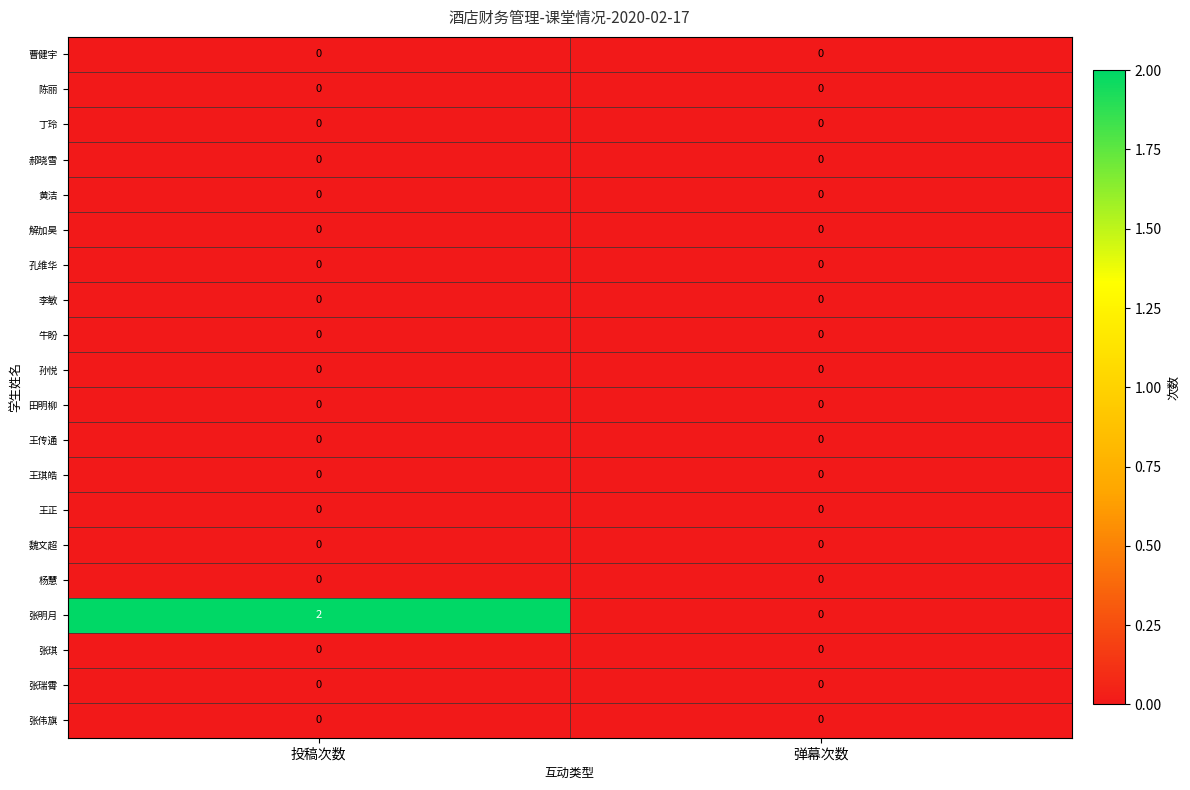

True or false: 郝晓雪 has a value of 0 at 弹幕次数.

True